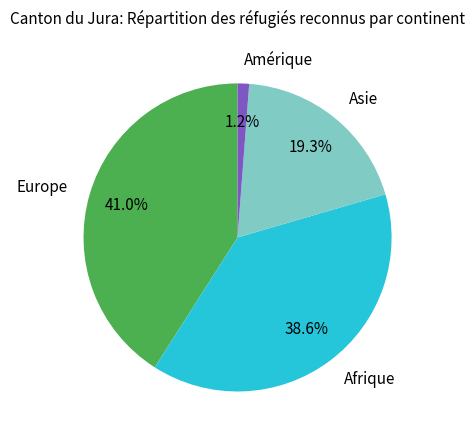

Between Amérique and Europe, which is larger?

Europe